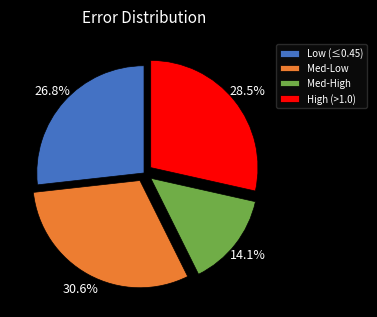

Combined, do High (>1.0) and Low (≤0.45) account for over 50%?

Yes